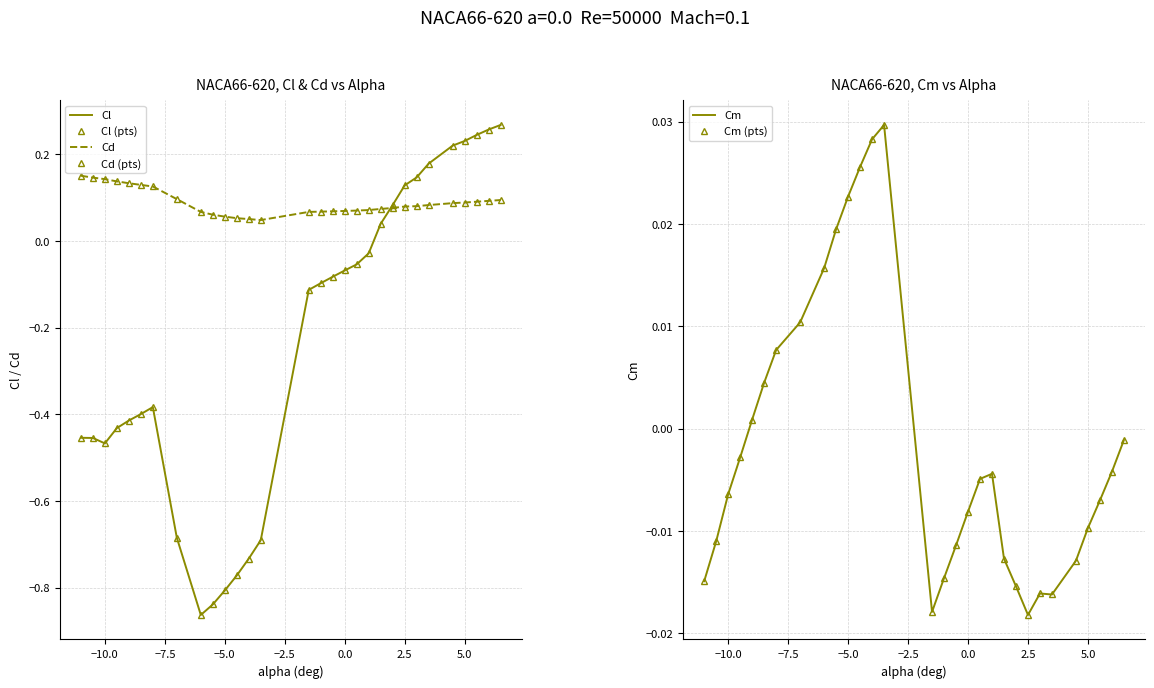

What is the difference between the maximum and minimum values in the Cd (pts) series?

0.1